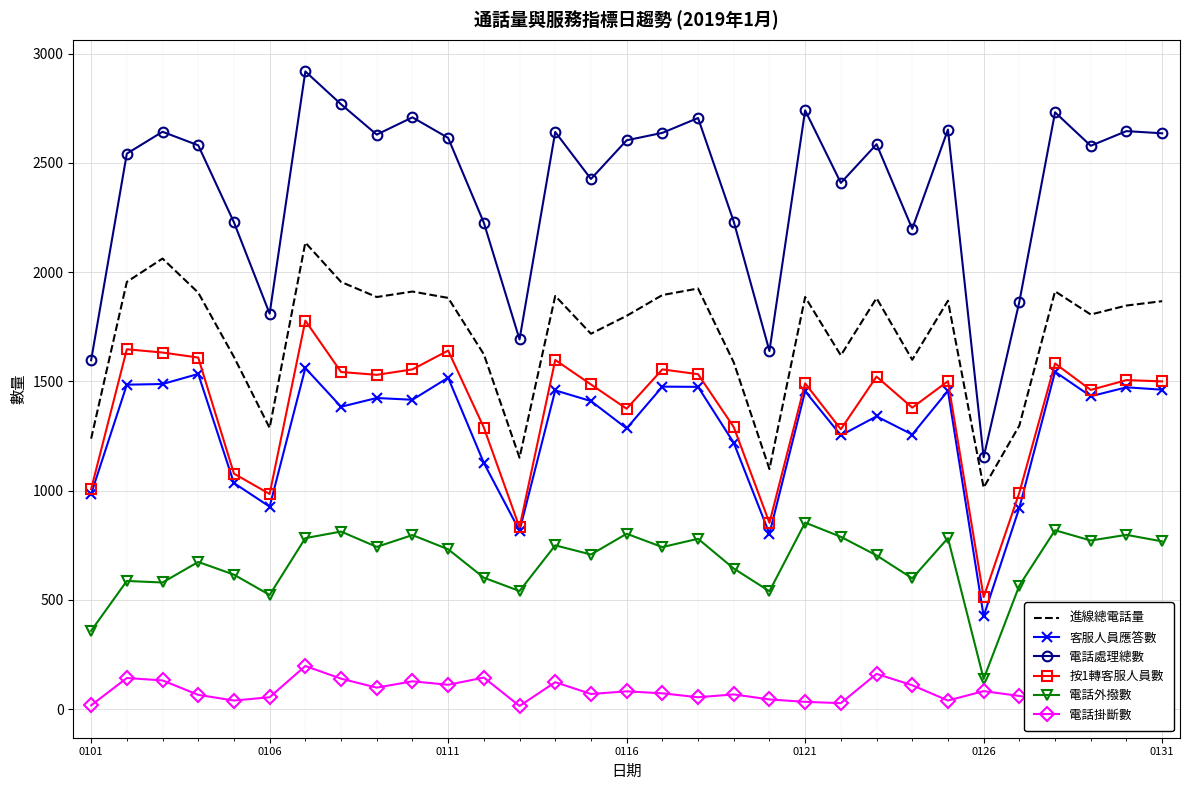

True or false: 按1轉客服人員數 has more than 1 interior local peaks.

True